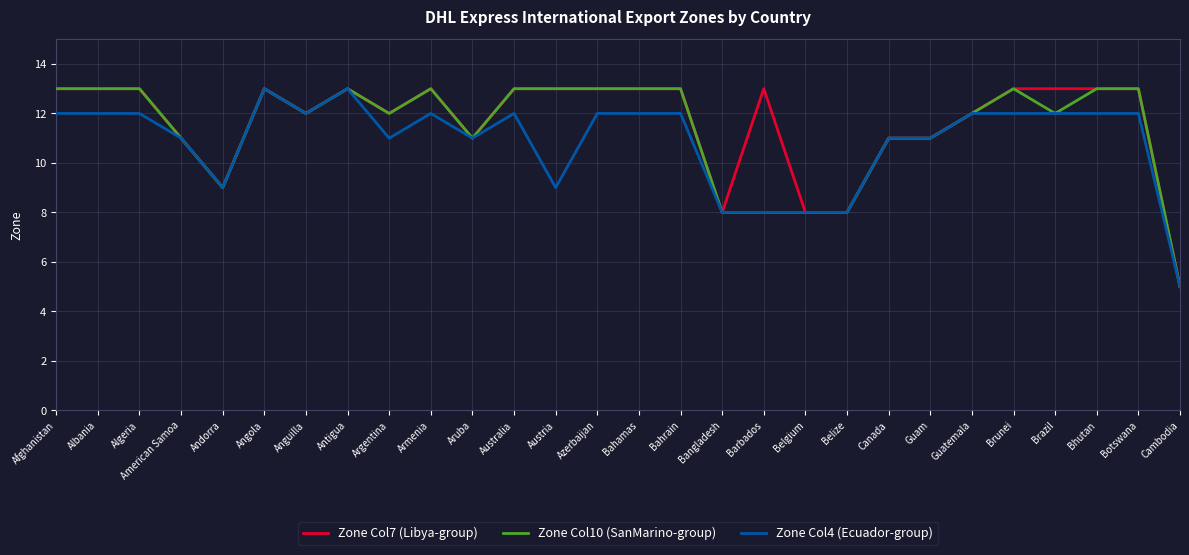

What is the total value across all series at Afghanistan?

38